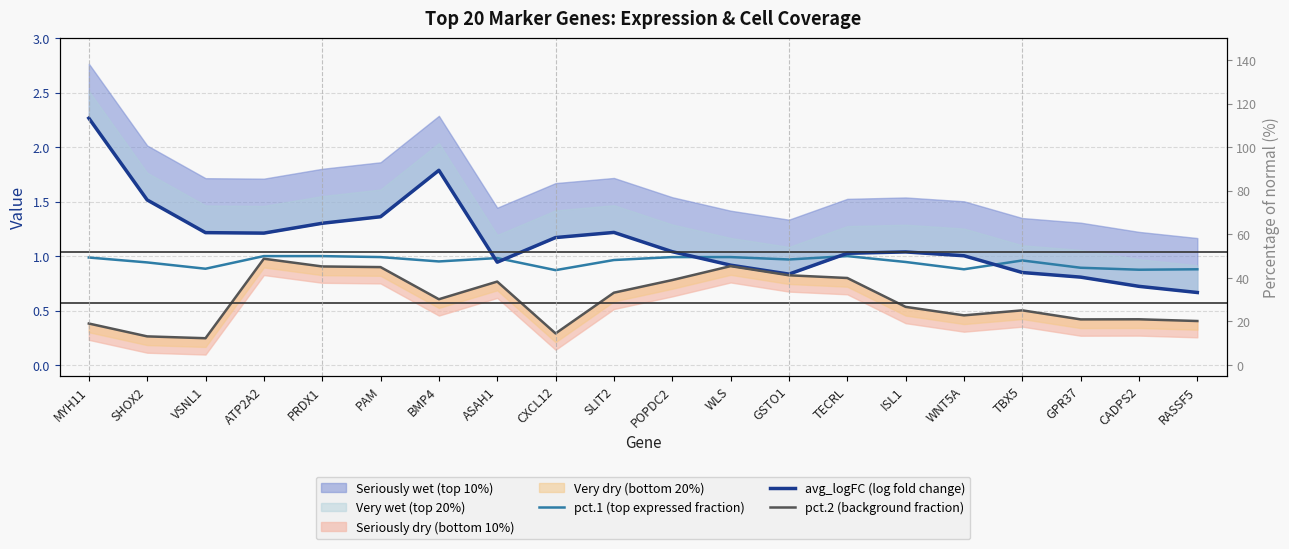

How many intersections are there between pct.1 (top expressed fraction) and avg_logFC (log fold change)?

5